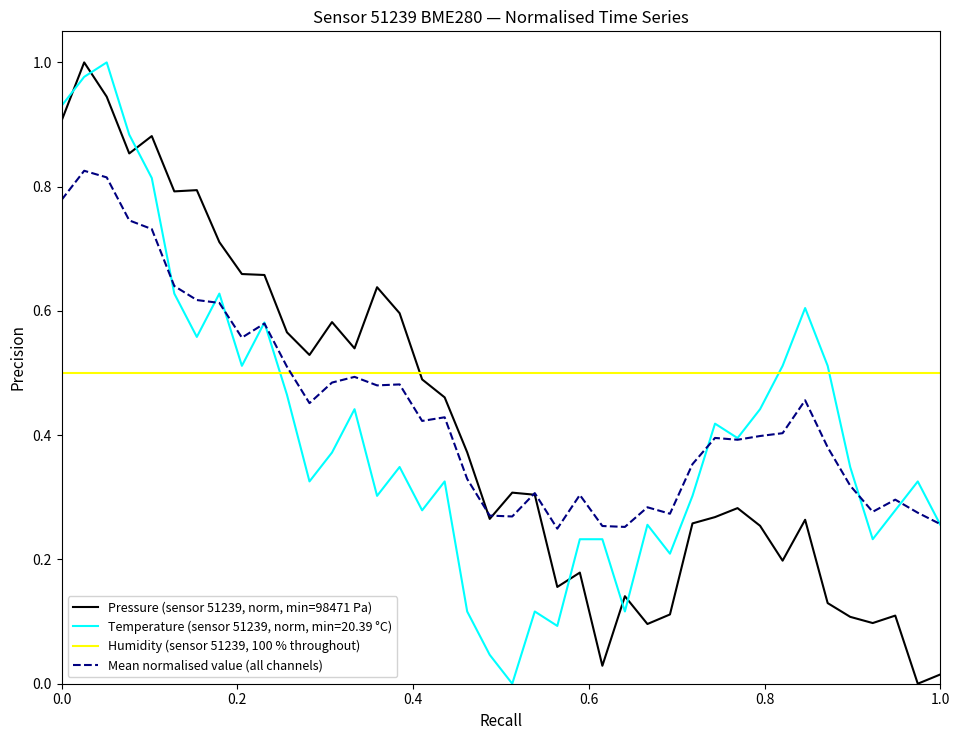

Which series has the largest total across all categories?

Humidity (sensor 51239, 100 % throughout)